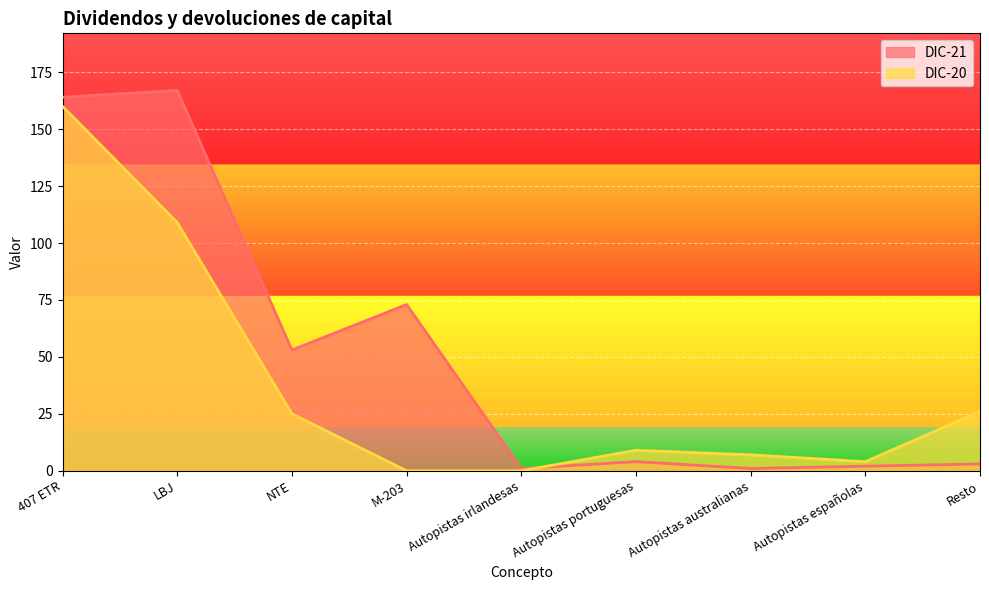

List the series in order of their overall mean, highest first.

DIC-21, DIC-20